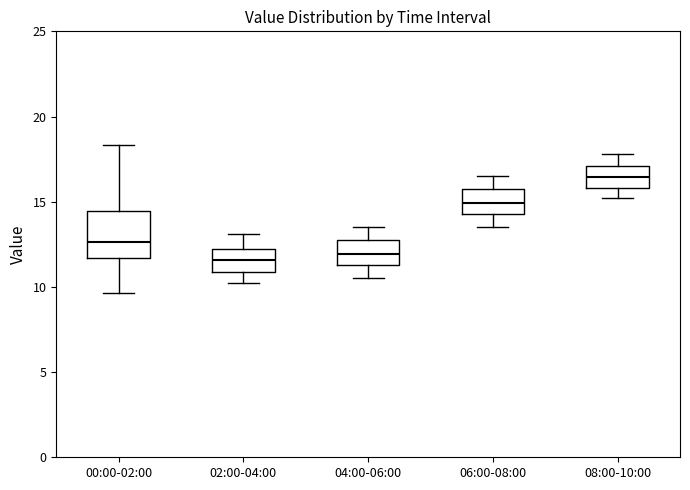

Reading left to right, read every box against the y-axis: the position of its median line, the range the box covers, and the ends of its whiskers. The values are not printed on the chart, so give them approximately, as read against the axis.

00:00-02:00: median 12.5, box 11.5 to 14.5, whiskers 9.5 to 18.5
02:00-04:00: median 11.5, box 11.0 to 12.0, whiskers 10.0 to 13.0
04:00-06:00: median 12.0, box 11.5 to 12.5, whiskers 10.5 to 13.5
06:00-08:00: median 15.0, box 14.5 to 15.5, whiskers 13.5 to 16.5
08:00-10:00: median 16.5, box 16.0 to 17.0, whiskers 15.0 to 18.0